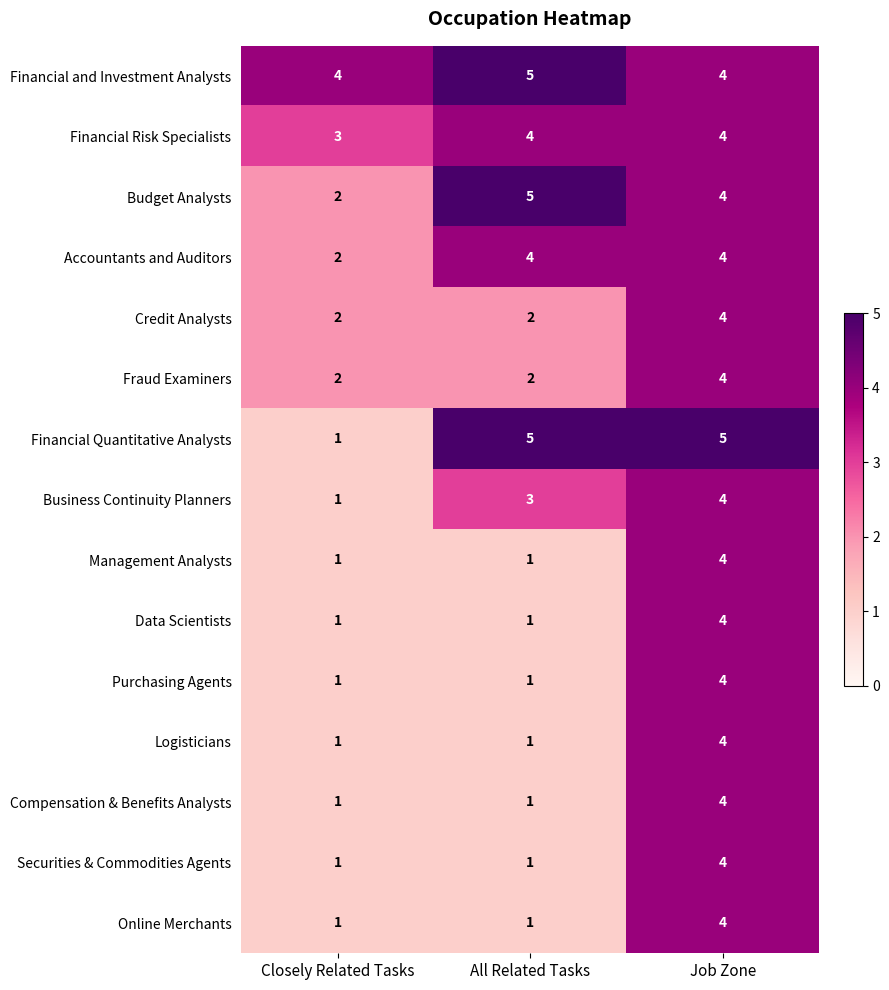

Which series has the largest total across all categories?

Financial and Investment Analysts